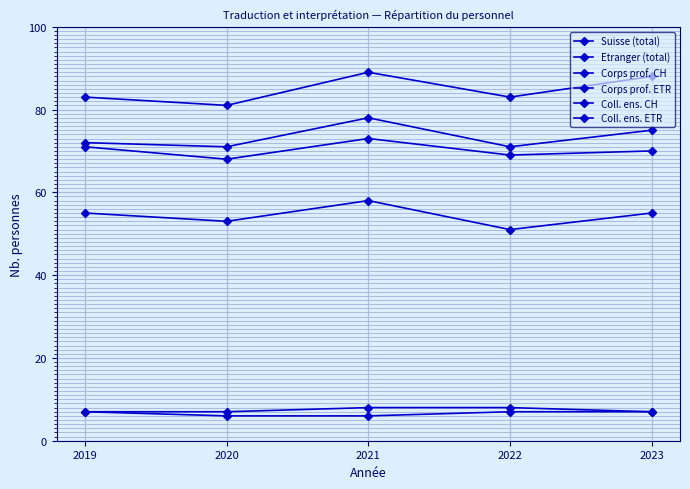

Which has a higher value, 2021 or 2019?

2021